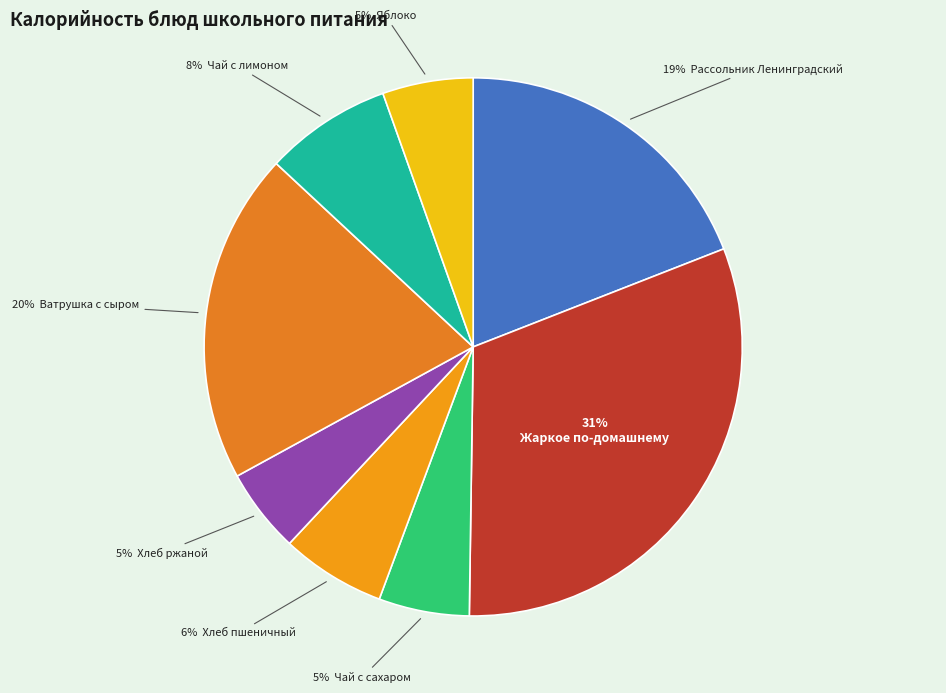

To the nearest percent, what is the average slice percentage?

12%